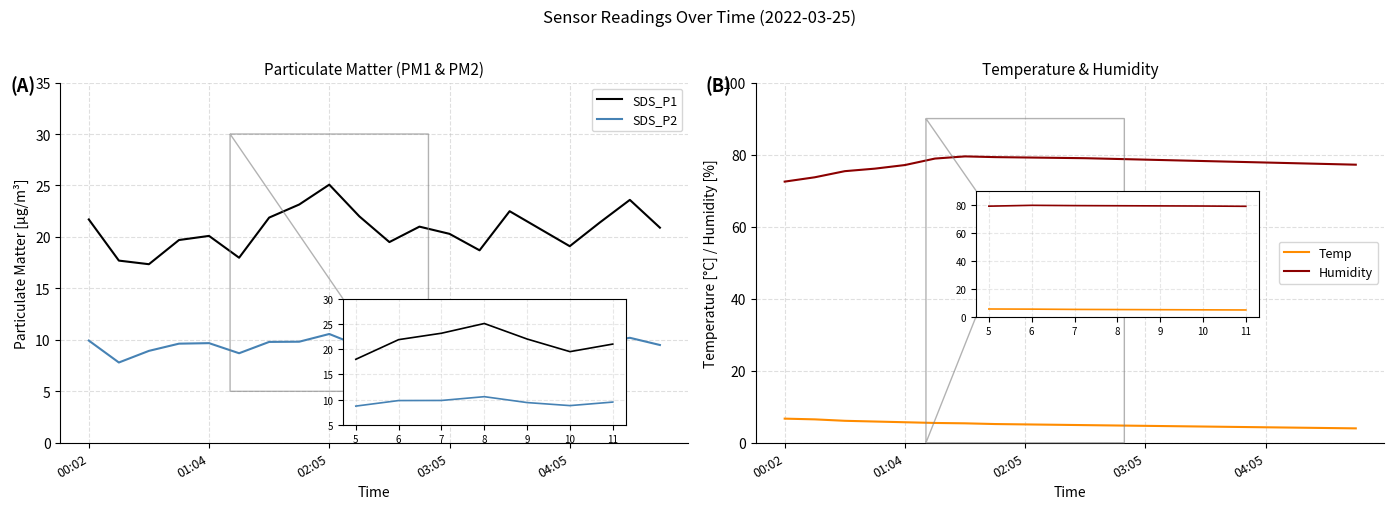

True or false: Temp has a value of 5.3 at 19.

False